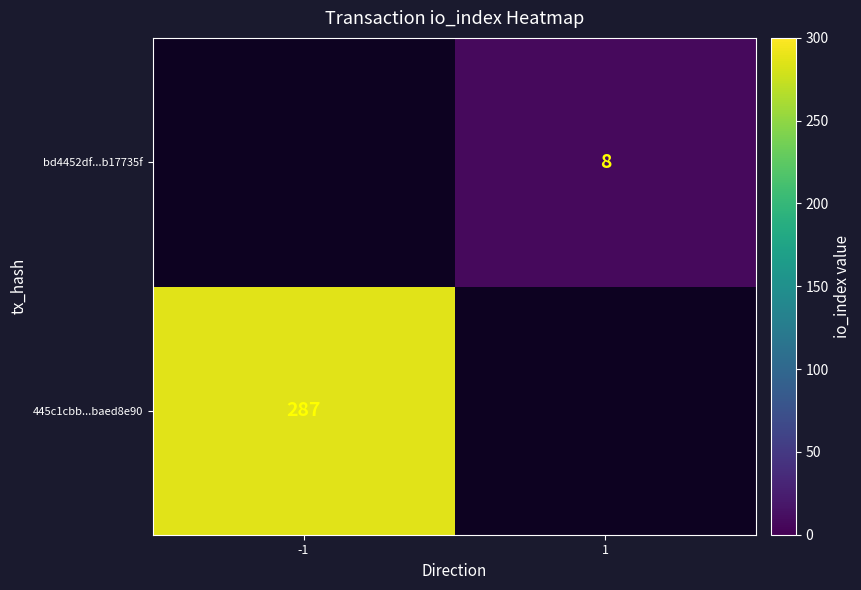

Which label corresponds to the largest value in the chart?

-1